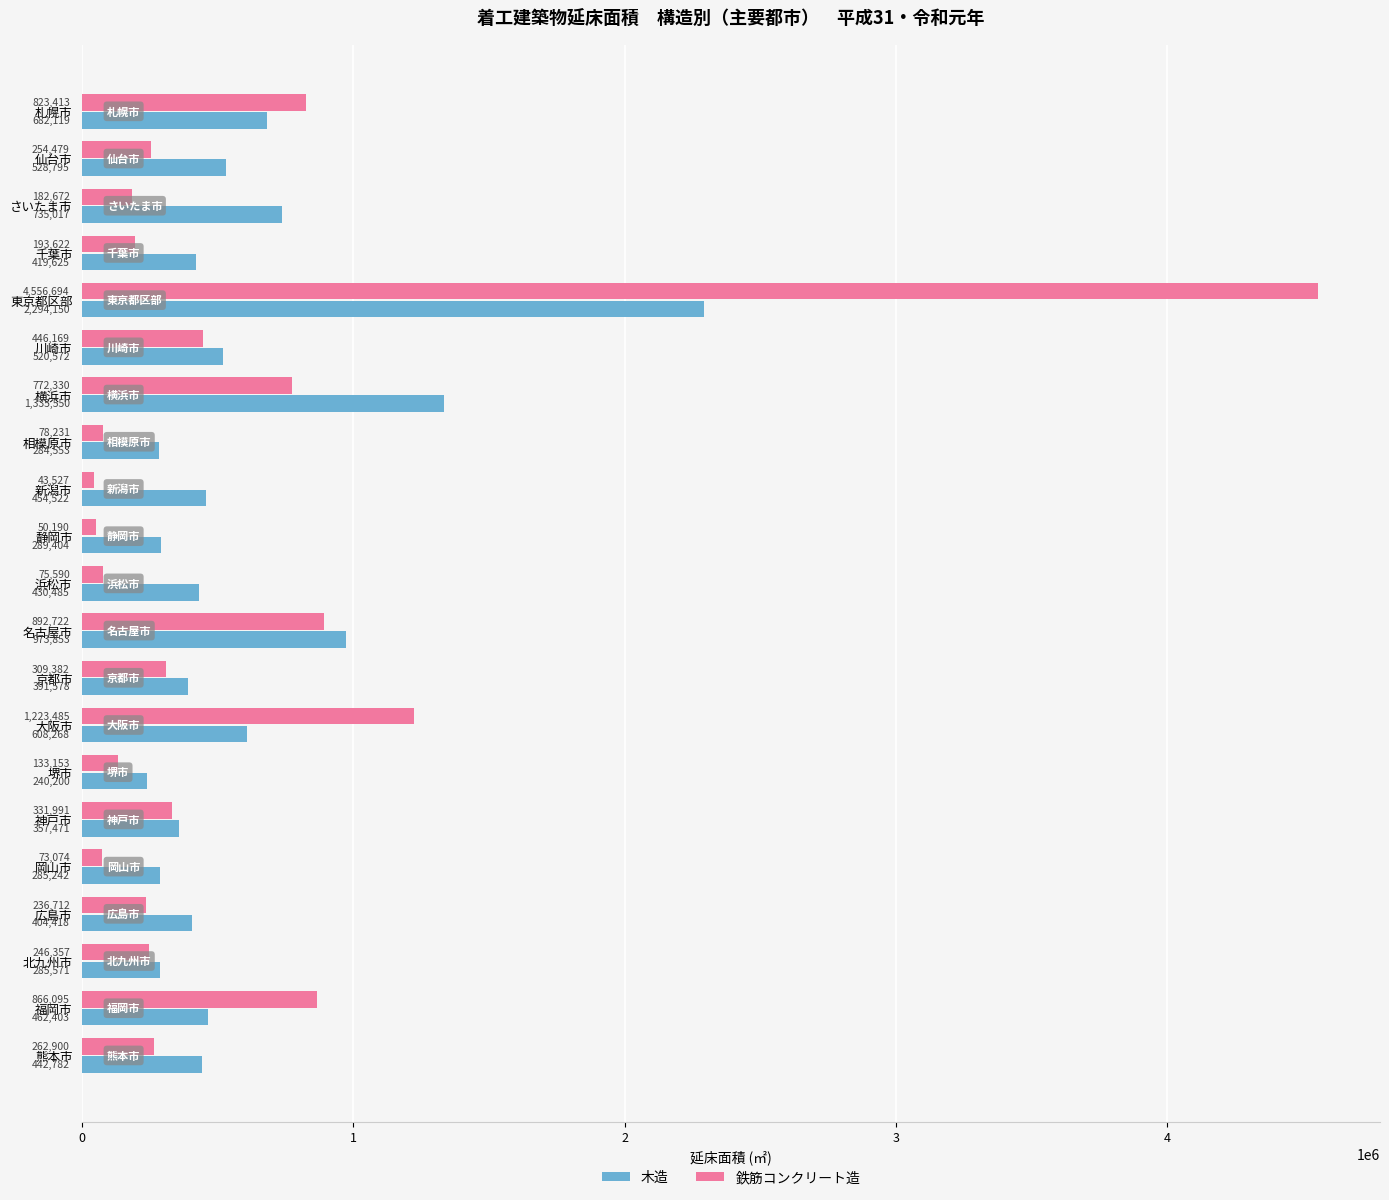

The 鉄筋コンクリート造 series shows 772330 at 横浜市. True or false?

True